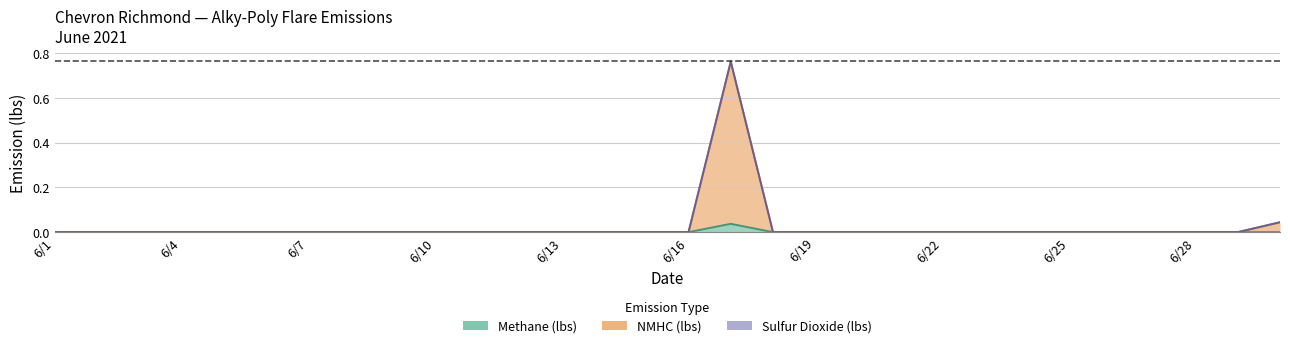

Reading left to right, what are all the values shown in this chart?

Methane (lbs): 6/1=0.0	6/2=0.0	6/3=0.0	6/4=0.0	6/5=0.0	6/6=0.0	6/7=0.0	6/8=0.0	6/9=0.0	6/10=0.0	6/11=0.0	6/12=0.0	6/13=0.0	6/14=0.0	6/15=0.0	6/16=0.0	6/17=0.0	6/18=0.0	6/19=0.0	6/20=0.0	6/21=0.0	6/22=0.0	6/23=0.0	6/24=0.0	6/25=0.0	6/26=0.0	6/27=0.0	6/28=0.0	6/29=0.0	6/30=0.0
NMHC (lbs): 6/1=0.0	6/2=0.0	6/3=0.0	6/4=0.0	6/5=0.0	6/6=0.0	6/7=0.0	6/8=0.0	6/9=0.0	6/10=0.0	6/11=0.0	6/12=0.0	6/13=0.0	6/14=0.0	6/15=0.0	6/16=0.0	6/17=0.8	6/18=0.0	6/19=0.0	6/20=0.0	6/21=0.0	6/22=0.0	6/23=0.0	6/24=0.0	6/25=0.0	6/26=0.0	6/27=0.0	6/28=0.0	6/29=0.0	6/30=0.0
Sulfur Dioxide (lbs): 6/1=0.0	6/2=0.0	6/3=0.0	6/4=0.0	6/5=0.0	6/6=0.0	6/7=0.0	6/8=0.0	6/9=0.0	6/10=0.0	6/11=0.0	6/12=0.0	6/13=0.0	6/14=0.0	6/15=0.0	6/16=0.0	6/17=0.8	6/18=0.0	6/19=0.0	6/20=0.0	6/21=0.0	6/22=0.0	6/23=0.0	6/24=0.0	6/25=0.0	6/26=0.0	6/27=0.0	6/28=0.0	6/29=0.0	6/30=0.0